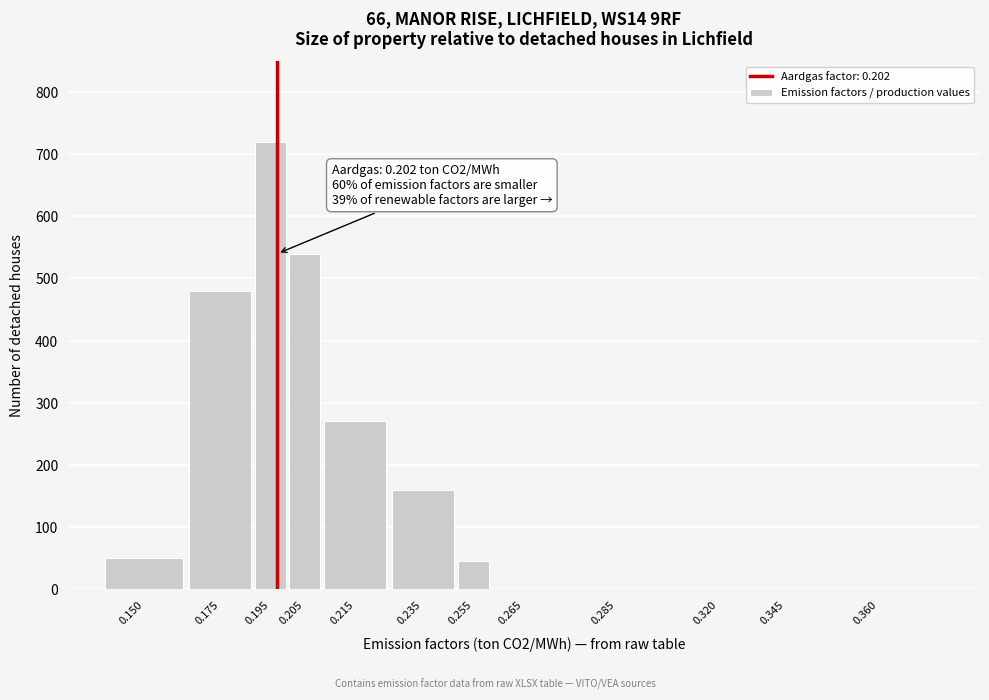

Reading left to right, what are all the values shown in this chart?

0.150=50	0.175=480	0.195=720	0.205=540	0.215=270	0.235=160	0.255=45	0.265=0	0.285=0	0.320=0	0.345=0	0.360=0